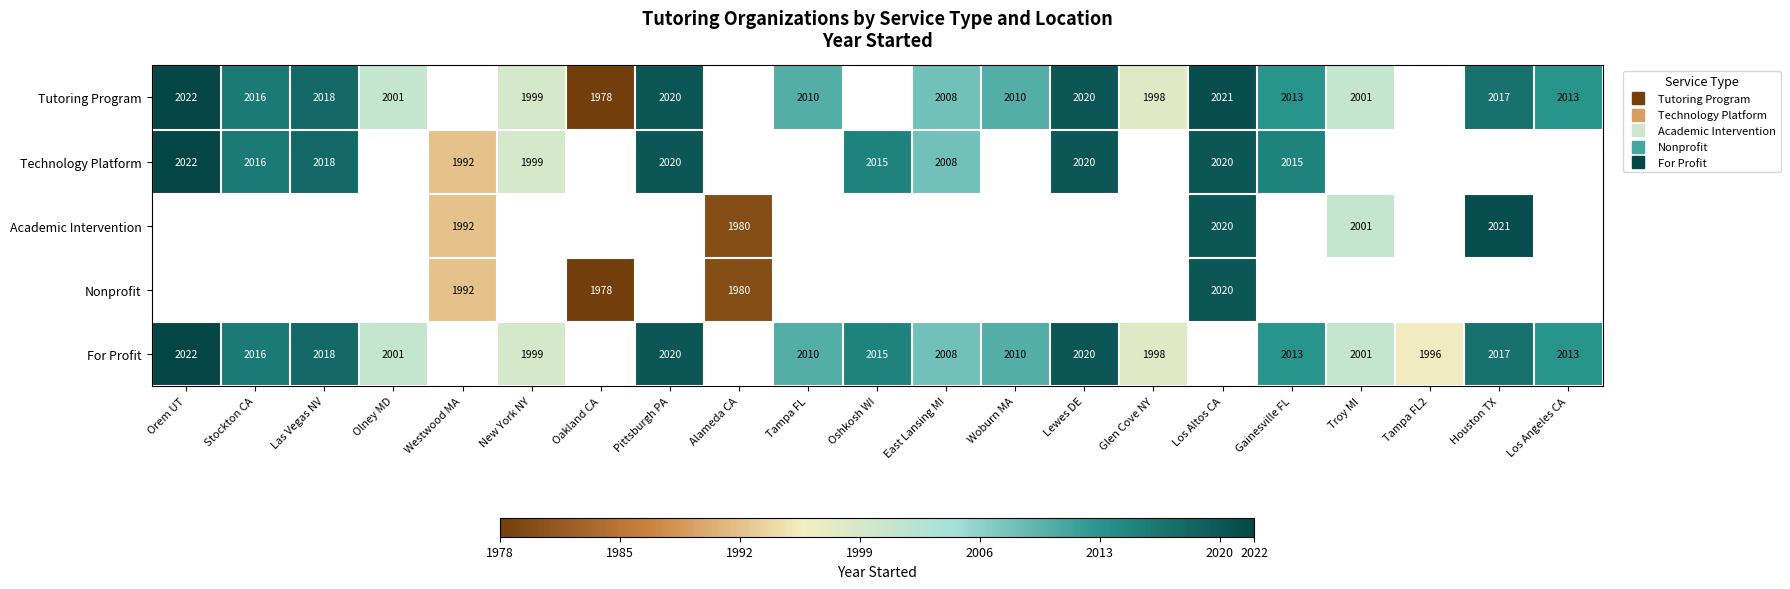

Which series changed the most between Los Altos CA and Gainesville FL?

Tutoring Program